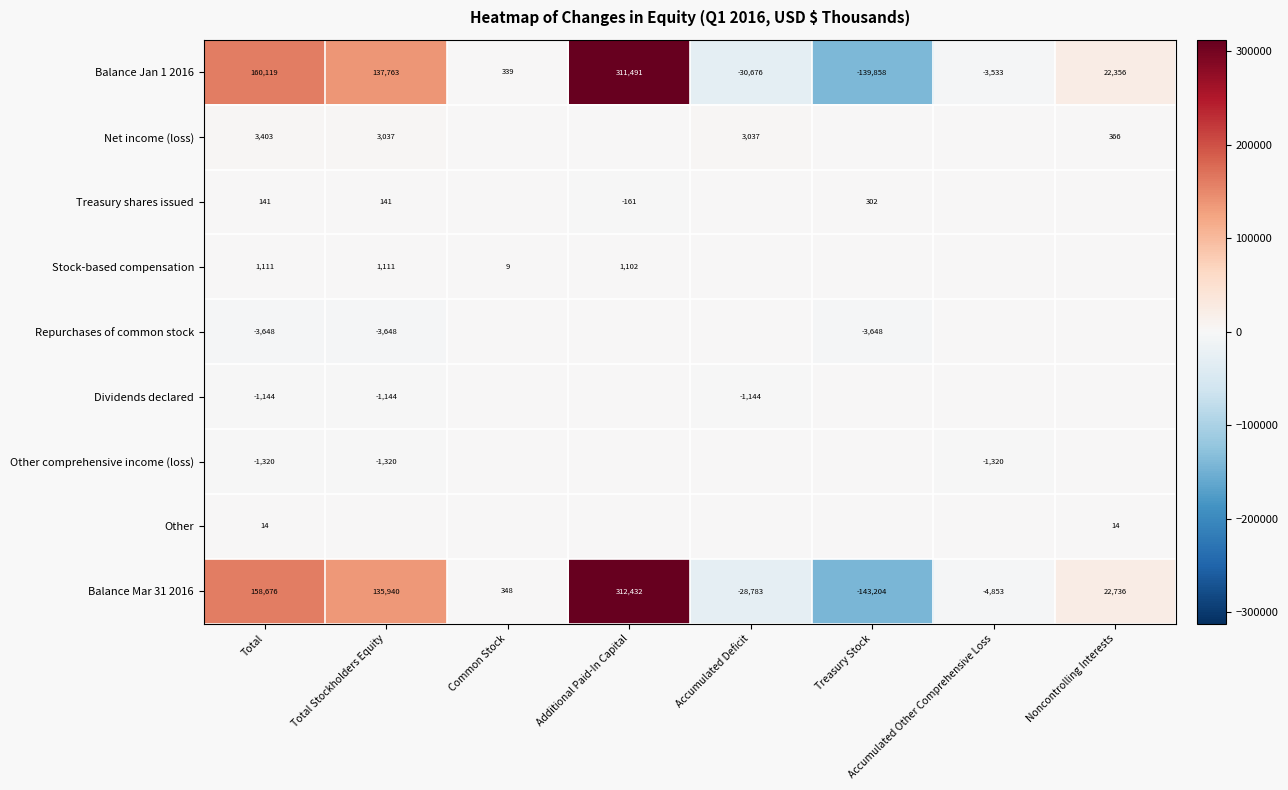

How many values in the Balance Jan 1 2016 series are below 22356?

4